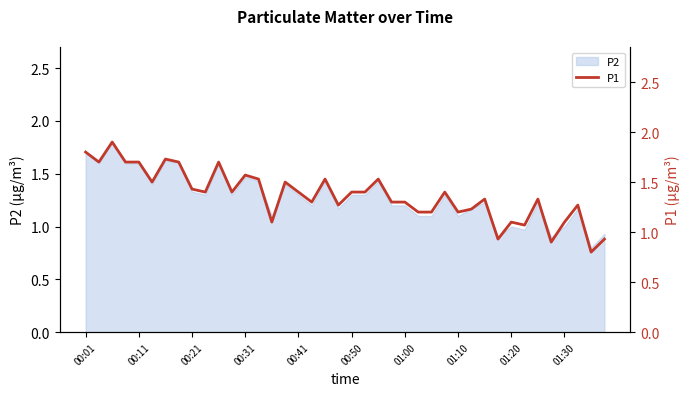

What is the difference between the values at 11 and 19?

0.1